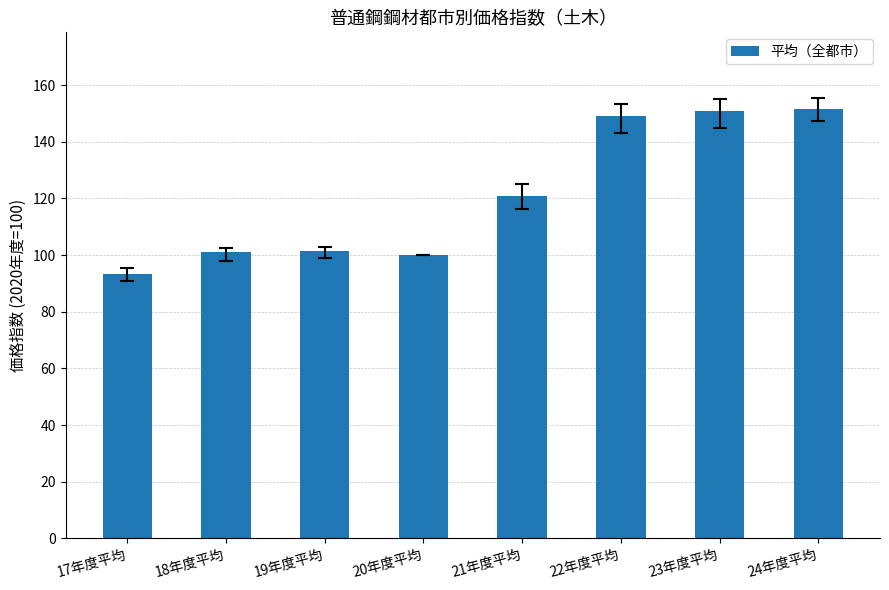

What is the ratio of the value at 24年度平均 to the value at 19年度平均?

1.5